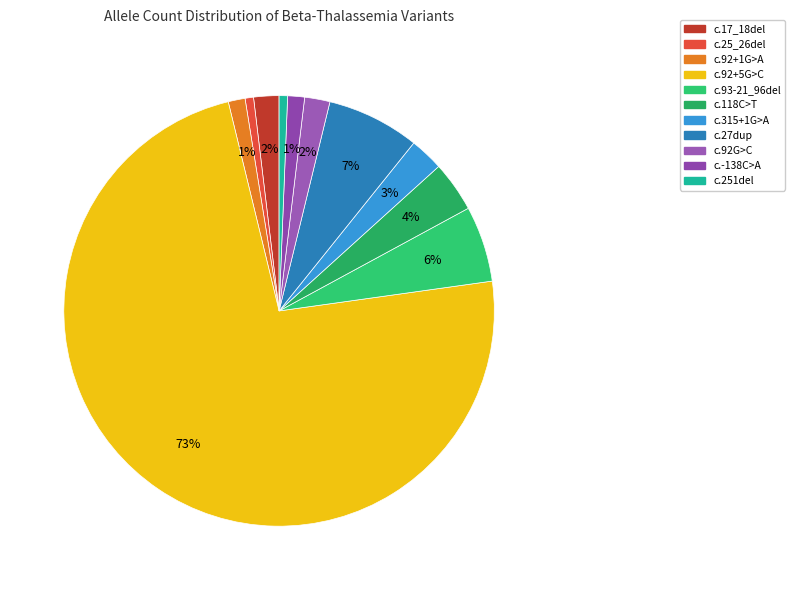

Which category has the biggest portion of the pie?

c.92+5G>C